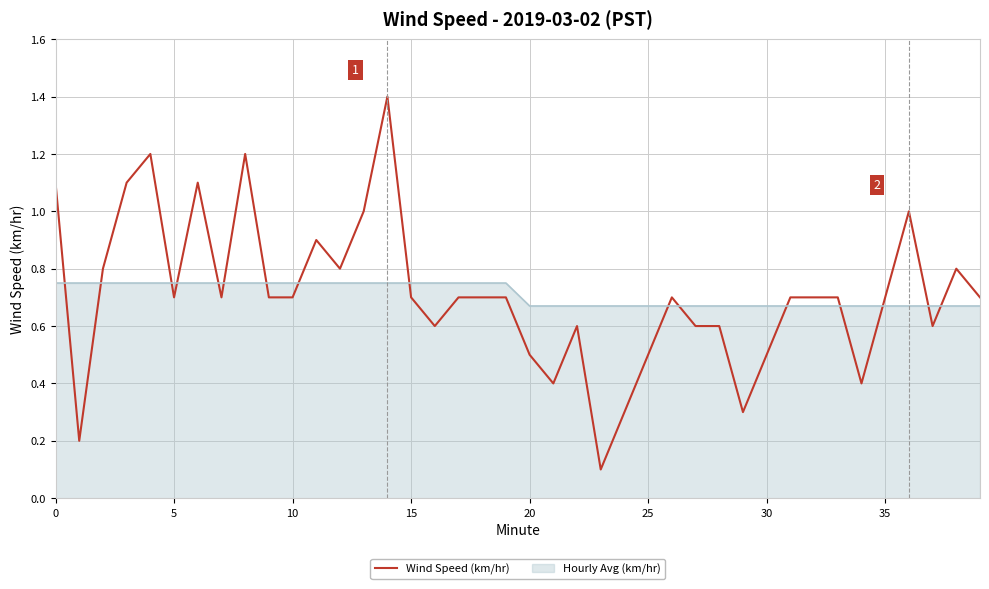

How many categories are shown in the chart?

40